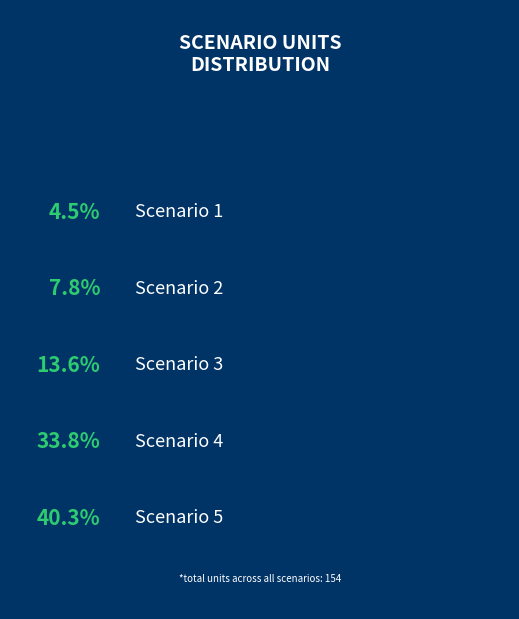

How many slices are in this pie chart?

5